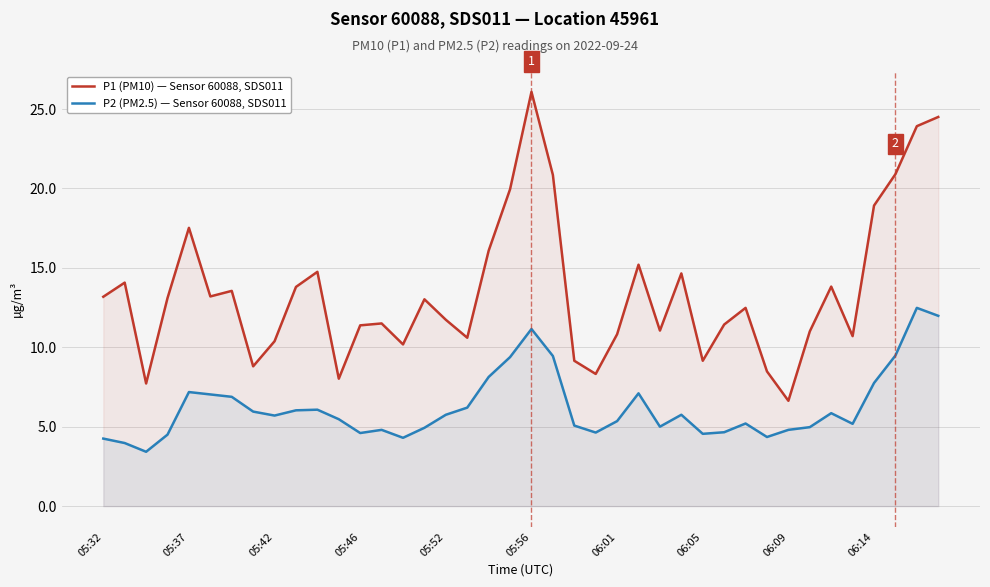

Rank the series by their maximum value, from lowest to highest.

P2 (PM2.5) — Sensor 60088, SDS011, P1 (PM10) — Sensor 60088, SDS011